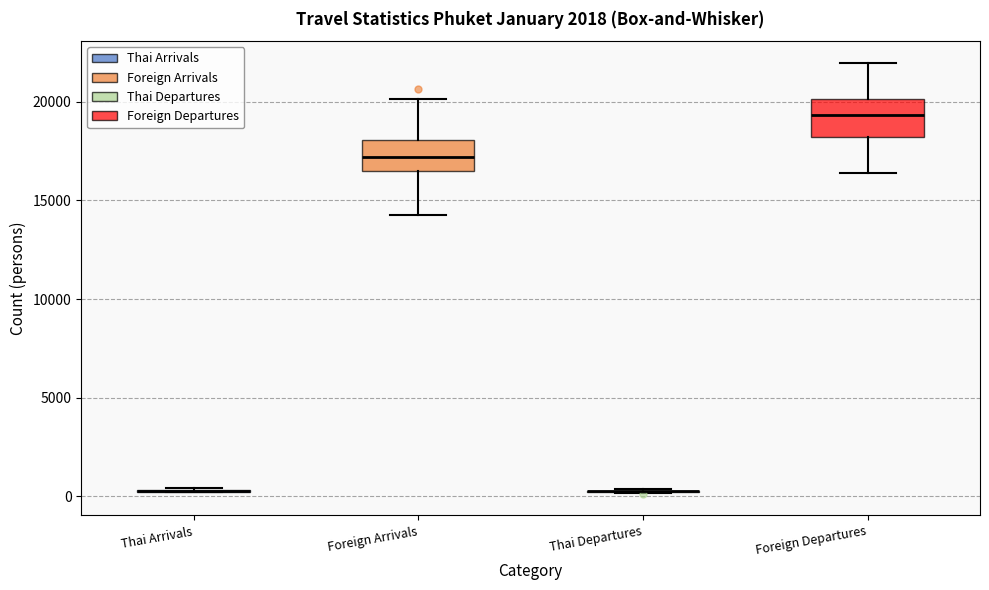

Reading left to right, read every box against the y-axis: the position of its median line, the range the box covers, and the ends of its whiskers. The values are not printed on the chart, so give them approximately, as read against the axis.

Thai Arrivals: box collapsed to a line at 500, whiskers 0 to 500
Foreign Arrivals: median 17000, box 16500 to 18000, whiskers 14500 to 20000
Thai Departures: box collapsed to a line at 0, whiskers 0 to 500
Foreign Departures: median 19500, box 18000 to 20000, whiskers 16500 to 22000